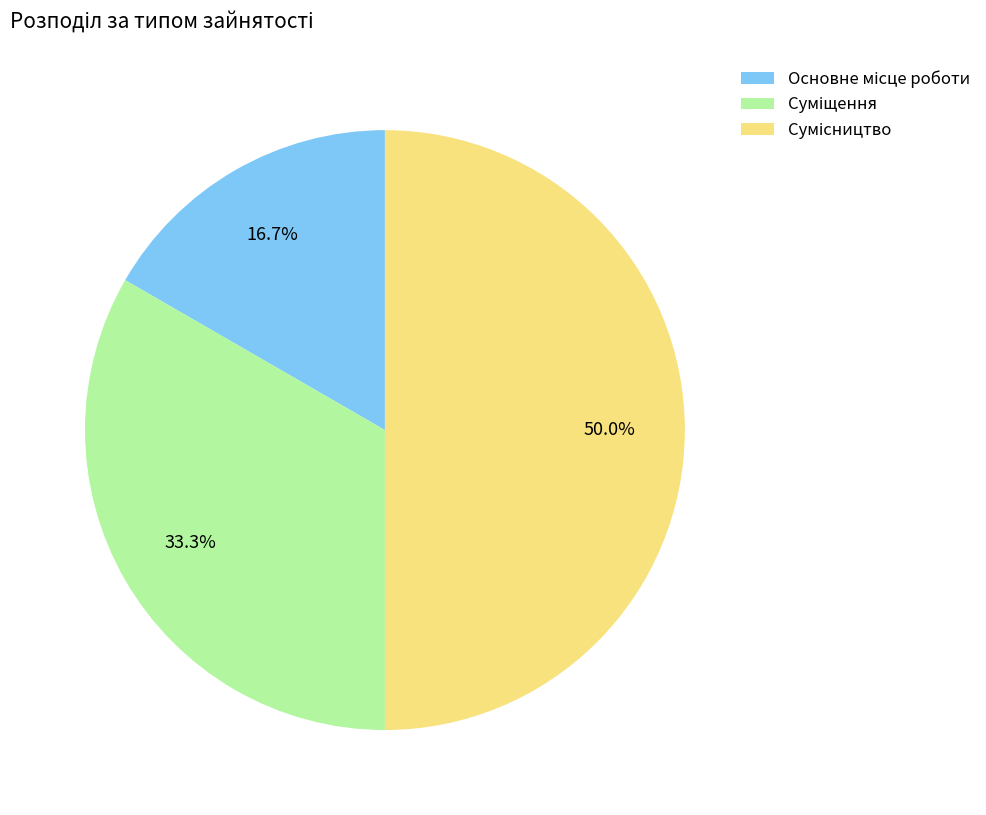

What is the ratio of the value at Суміщення to the value at Основне місце роботи?

2.0